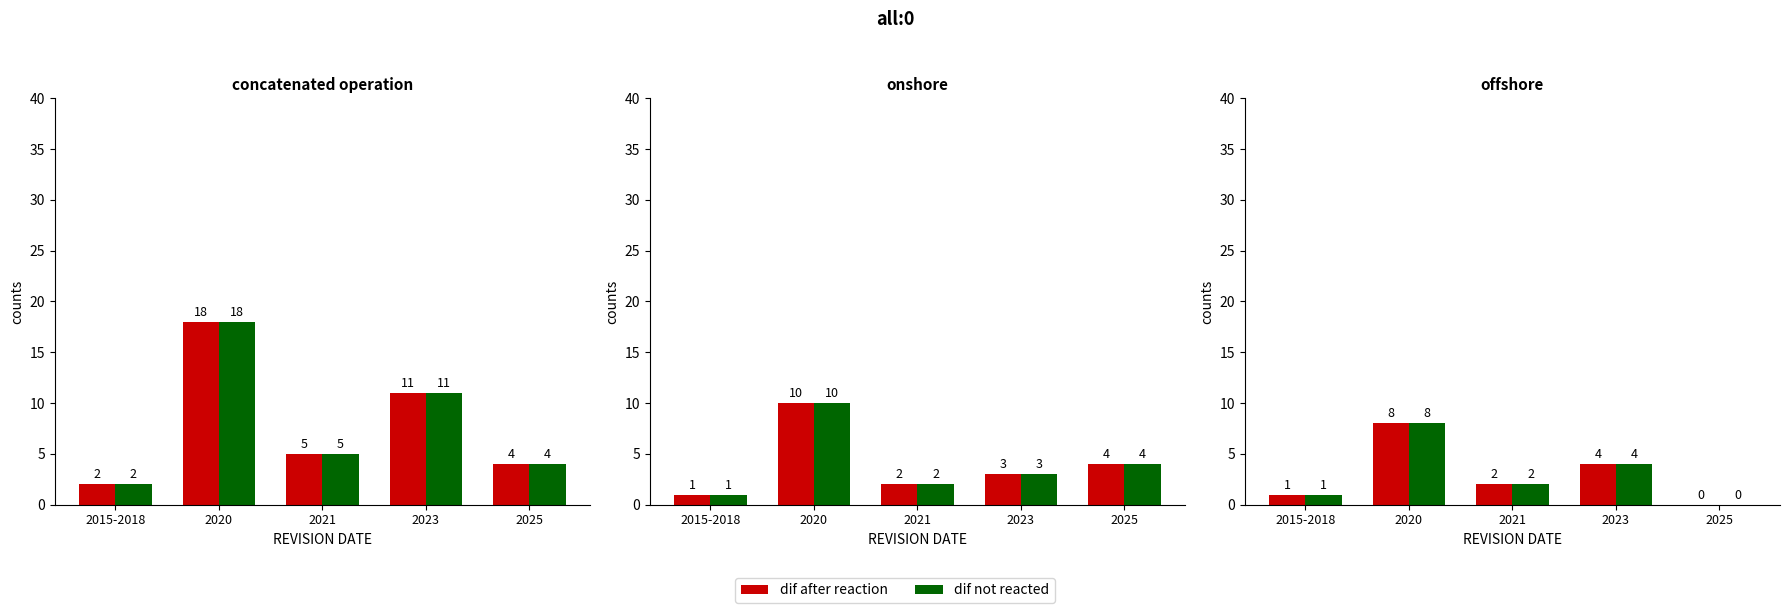

Which category has the lowest value in the dif after reaction series?

2025